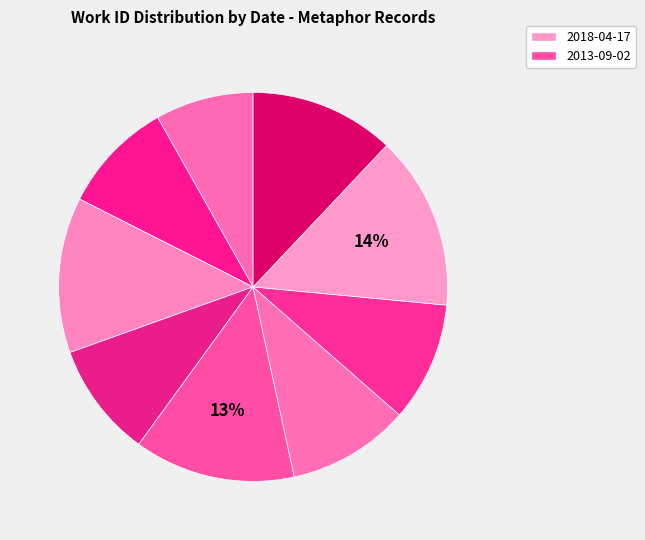

Does any single category account for the majority?

No